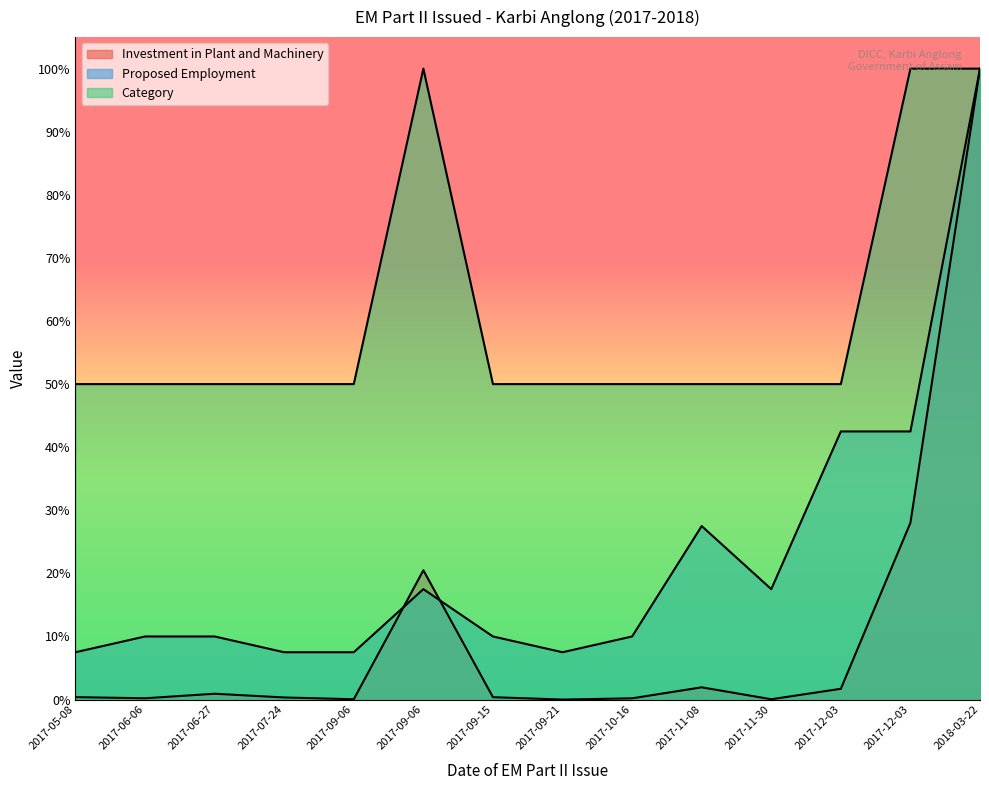

True or false: Proposed Employment and Investment in Plant and Machinery cross at least once.

True